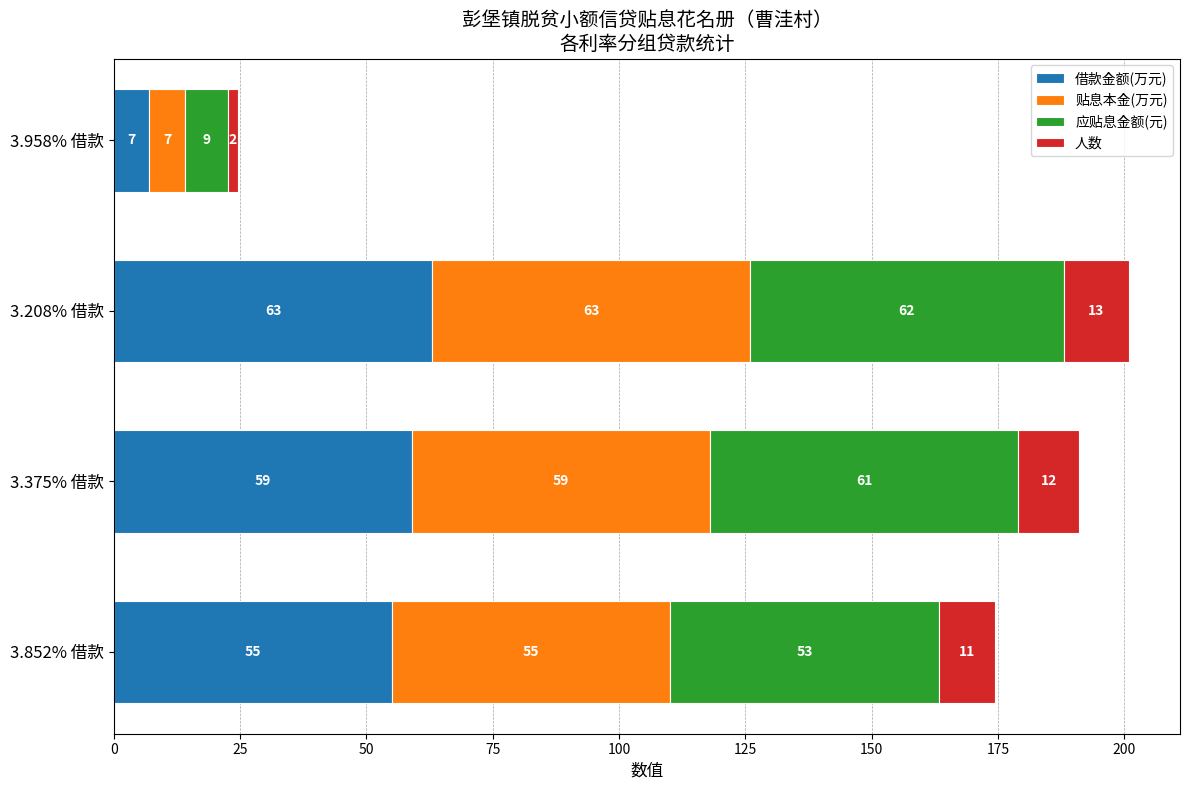

What is the difference between the maximum and second lowest values in the 借款金额(万元) series?

8.0